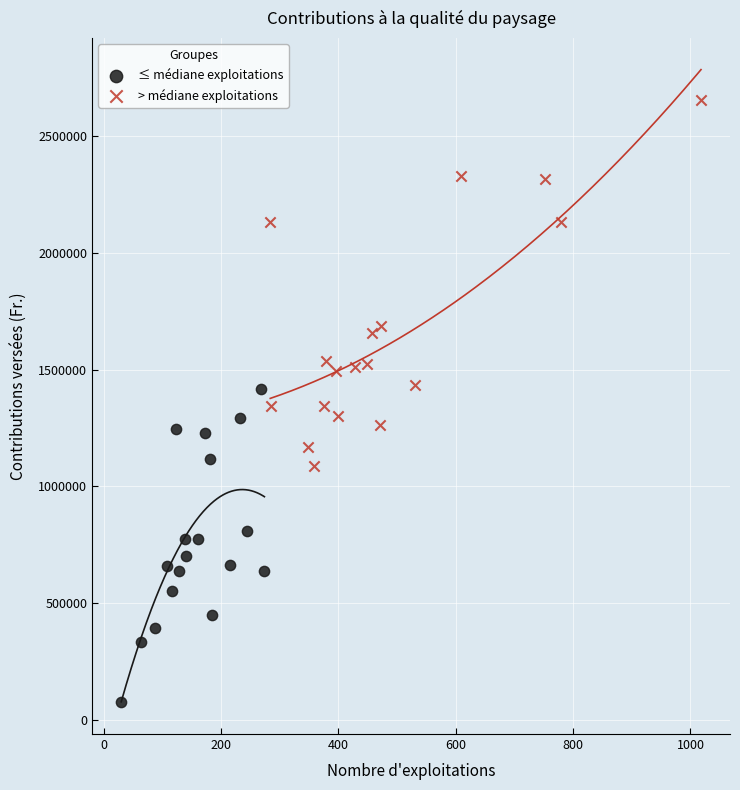

Which series has the largest Y range (max minus min)?

> médiane exploitations